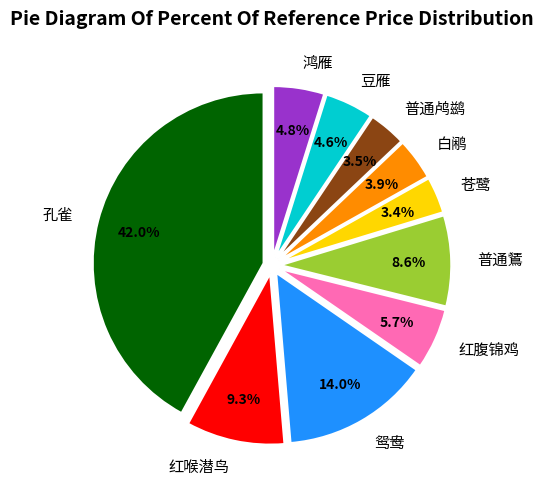

True or false: 白鹇 accounts for 18% of the total.

False